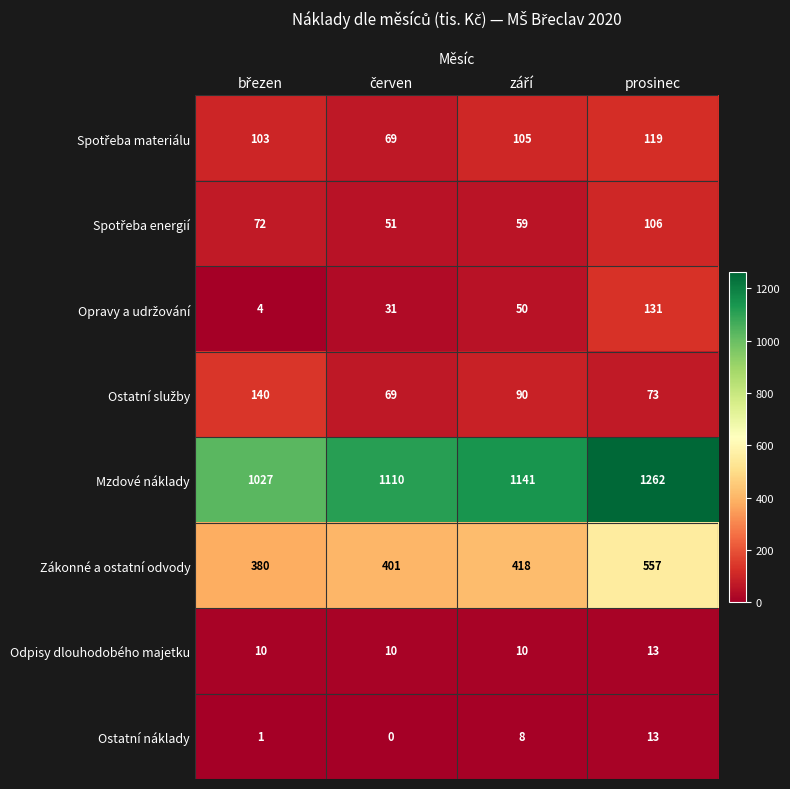

What value does the Zákonné a ostatní odvody series have at prosinec, to the nearest 50?

550